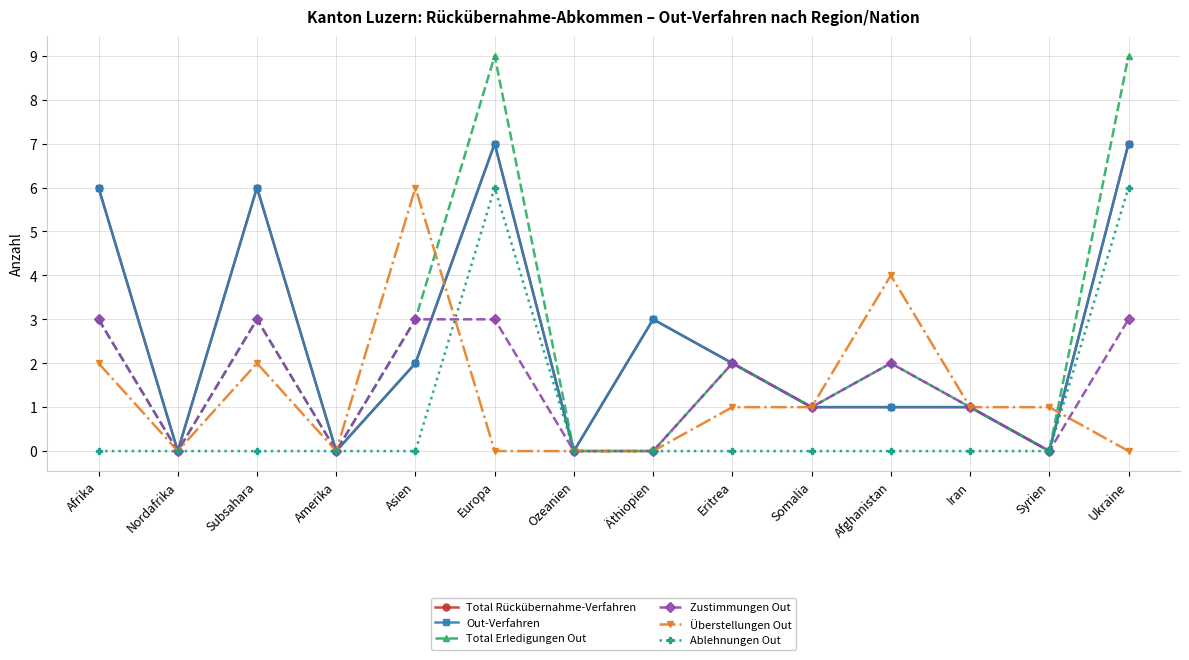

True or false: Total Erledigungen Out has more than 2 interior local peaks.

True